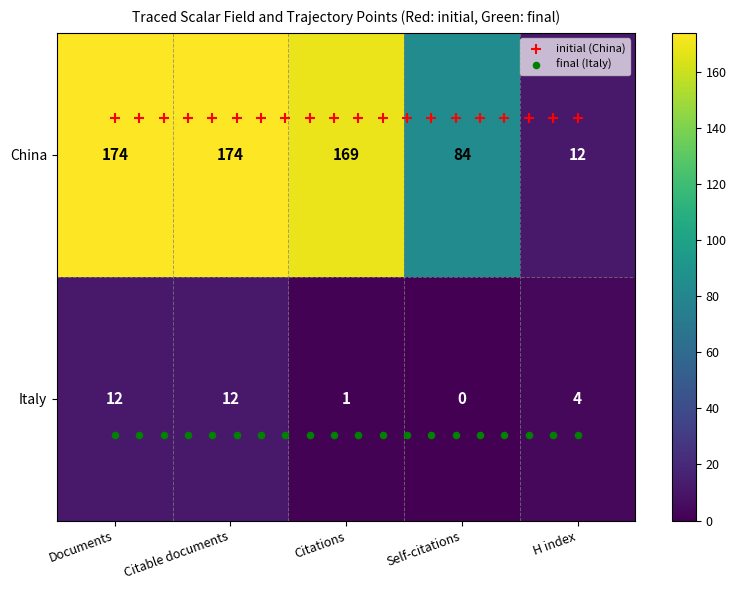

How many distinct data groups are displayed?

2